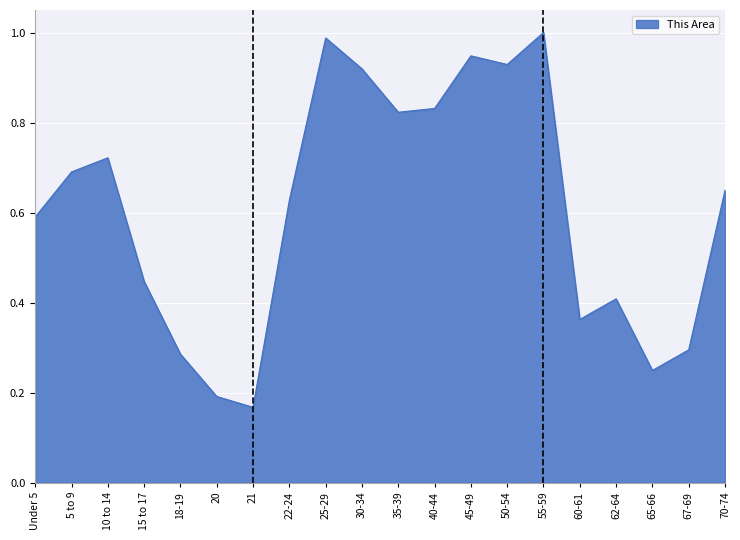

At which category does the chart reach its minimum across all series?

21